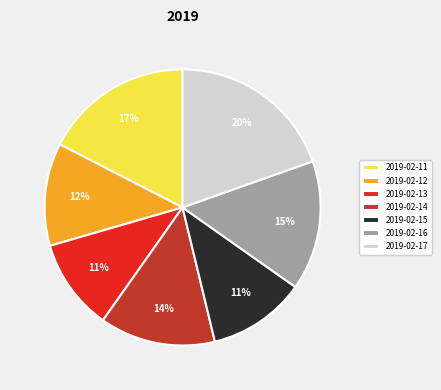

Does 2019-02-17 represent more than half of the total?

No